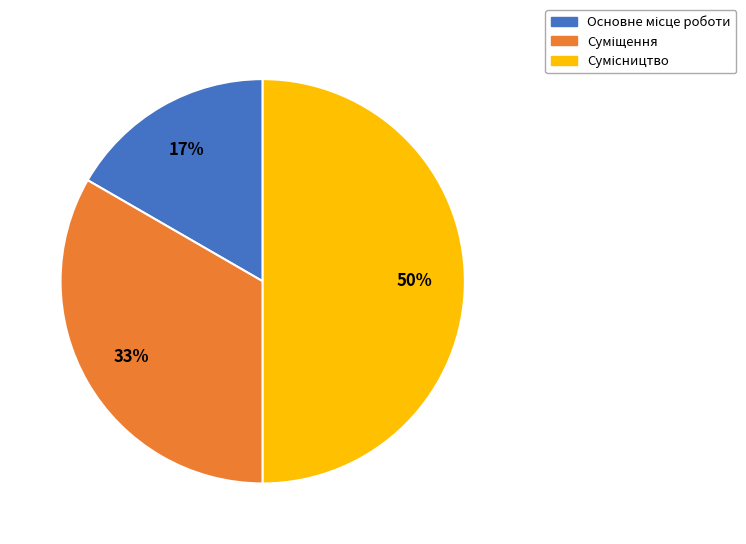

To the nearest percent, what is the difference between the largest and smallest slice percentages?

33%